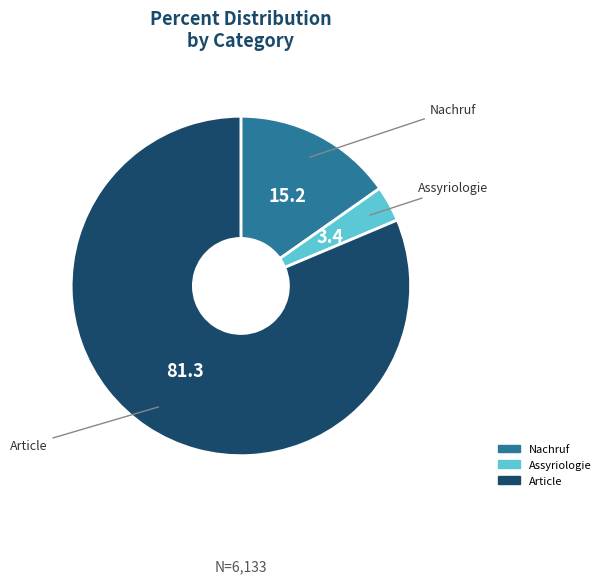

Does any single category account for the majority?

Yes